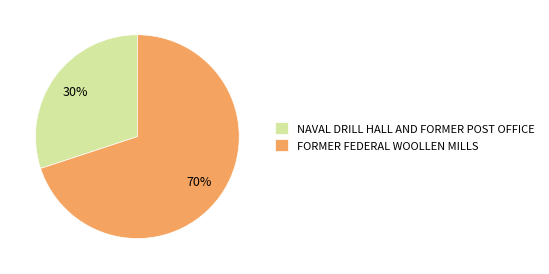

What is the ratio of the value at FORMER FEDERAL WOOLLEN MILLS to the value at NAVAL DRILL HALL AND FORMER POST OFFICE?

2.3